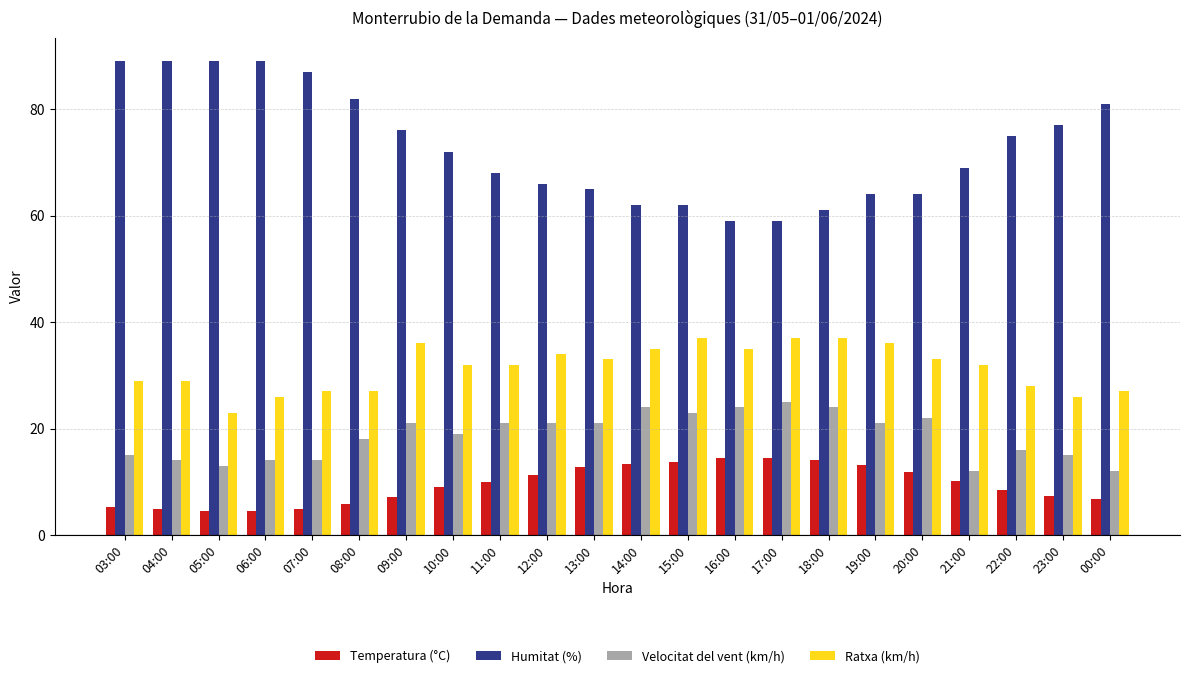

What is the difference between the highest and lowest values at 23:00?

69.6